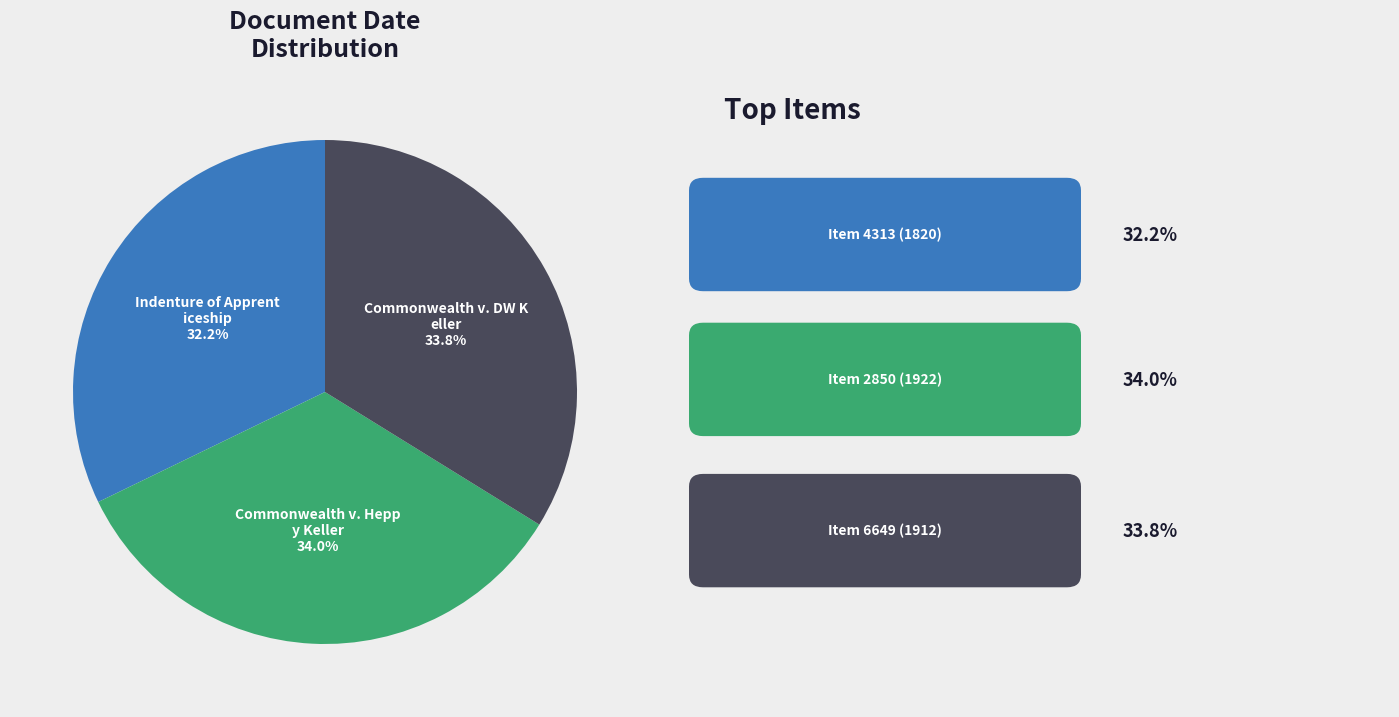

How many slices are in this pie chart?

3